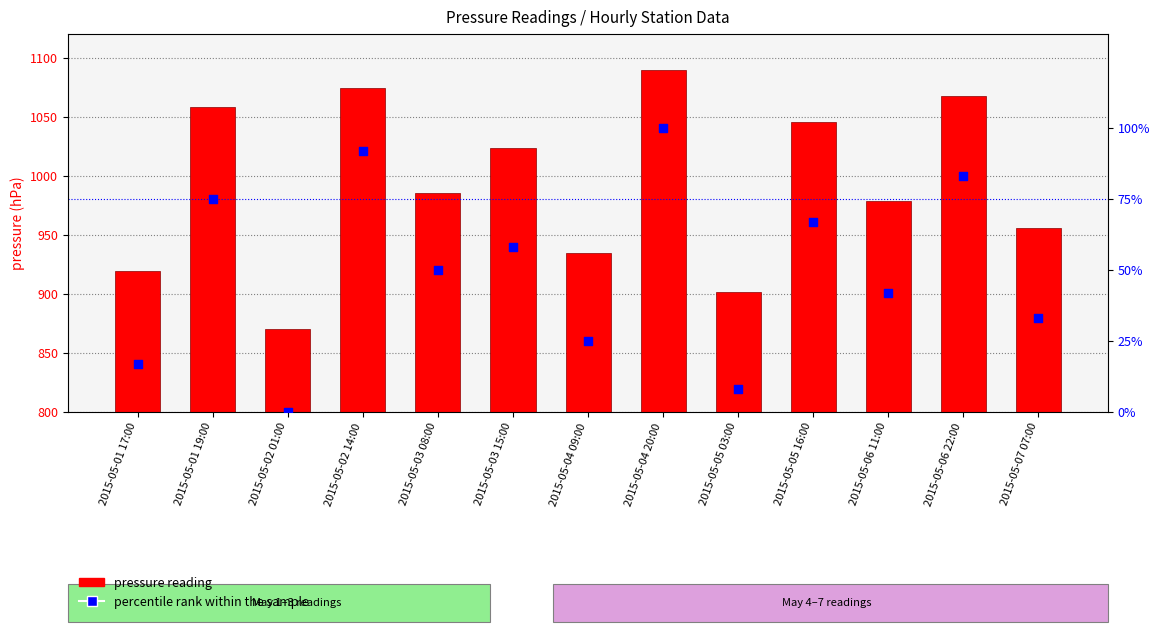

Which series has the largest total across all categories?

pressure reading